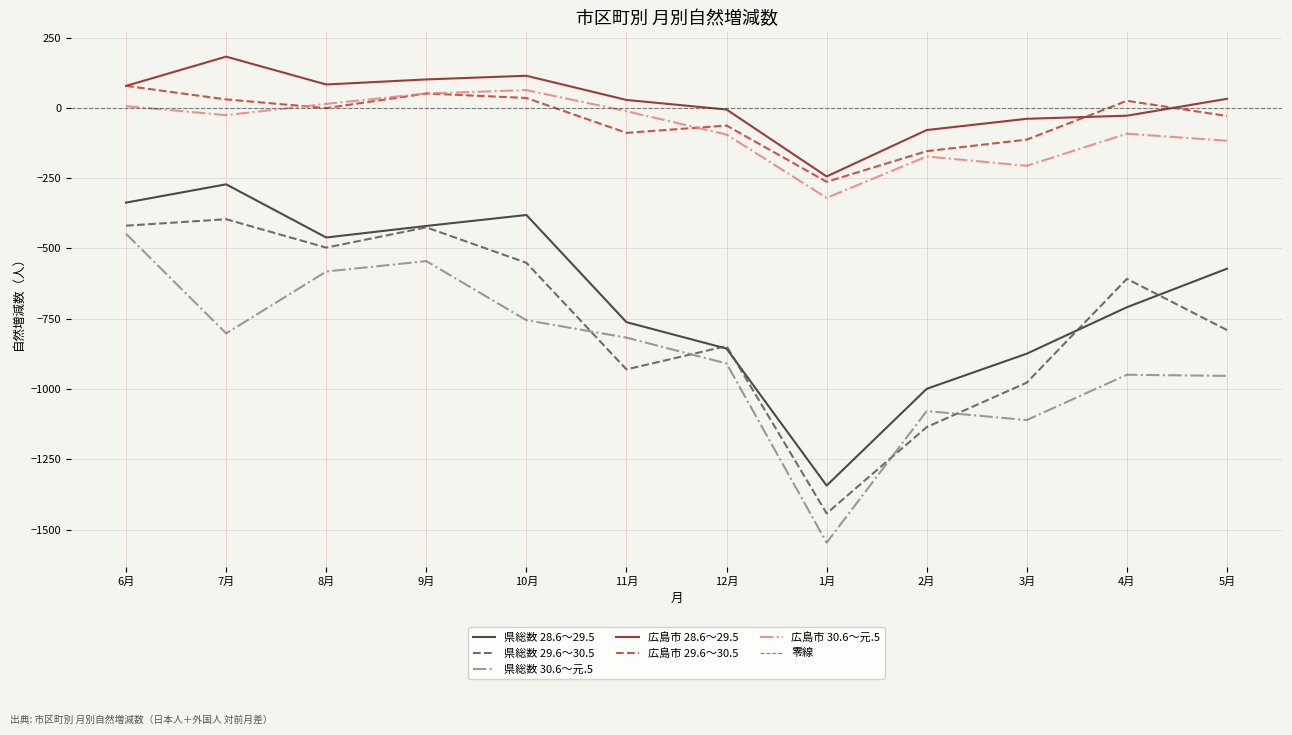

The value of 県総数 30.6～元.5 at 2月 is -1818. True or false?

False